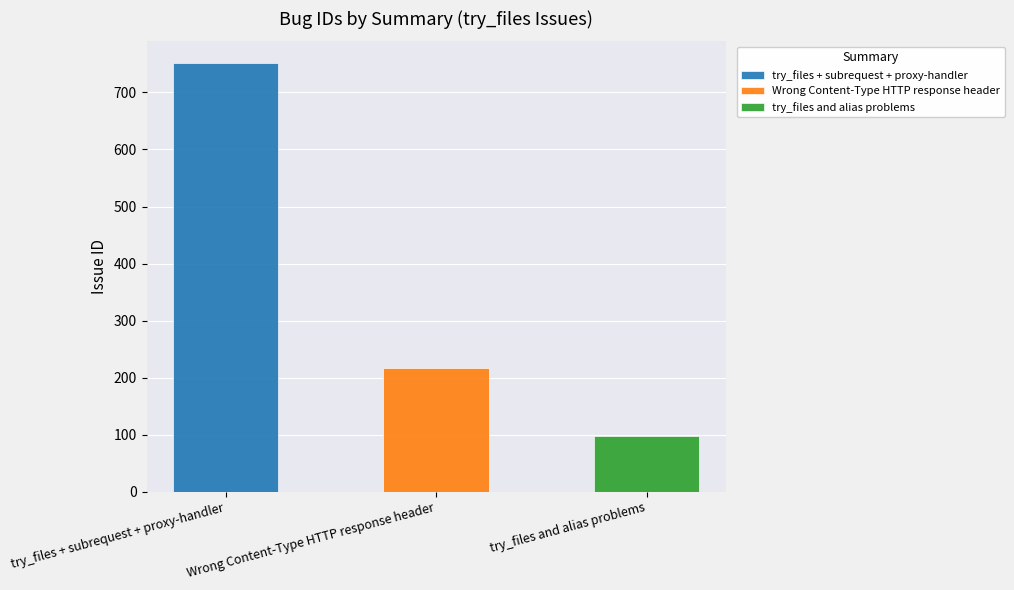

What is the ratio of the value at try_files + subrequest + proxy-handler to the value at Wrong Content-Type HTTP response header?

3.5